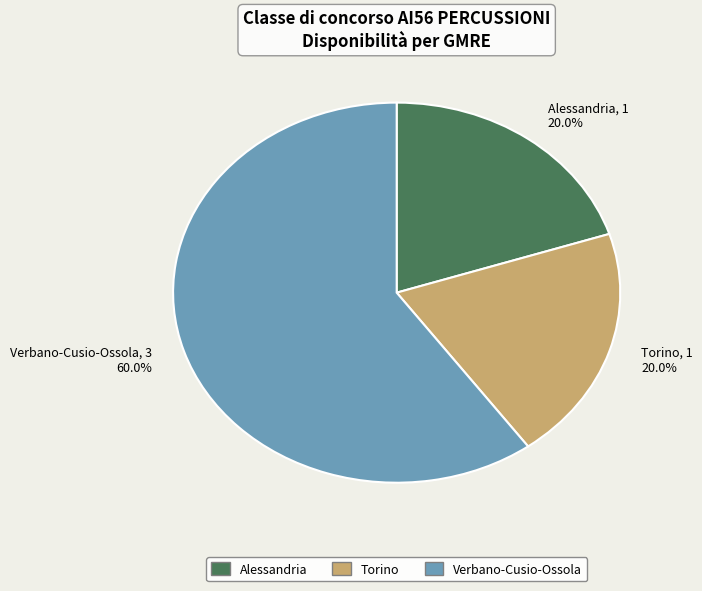

What percentage is the Alessandria slice, to the nearest percent?

20%